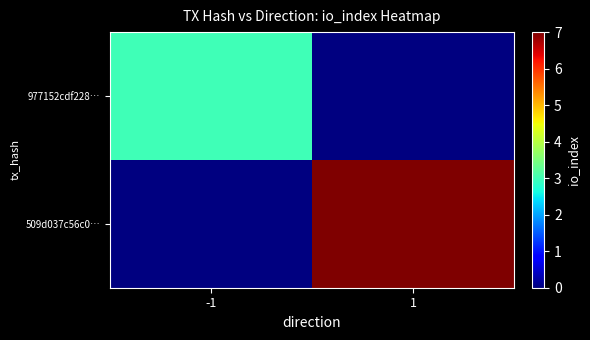

List the series in order of their overall mean, lowest first.

977152cdf228…, 509d037c56c0…